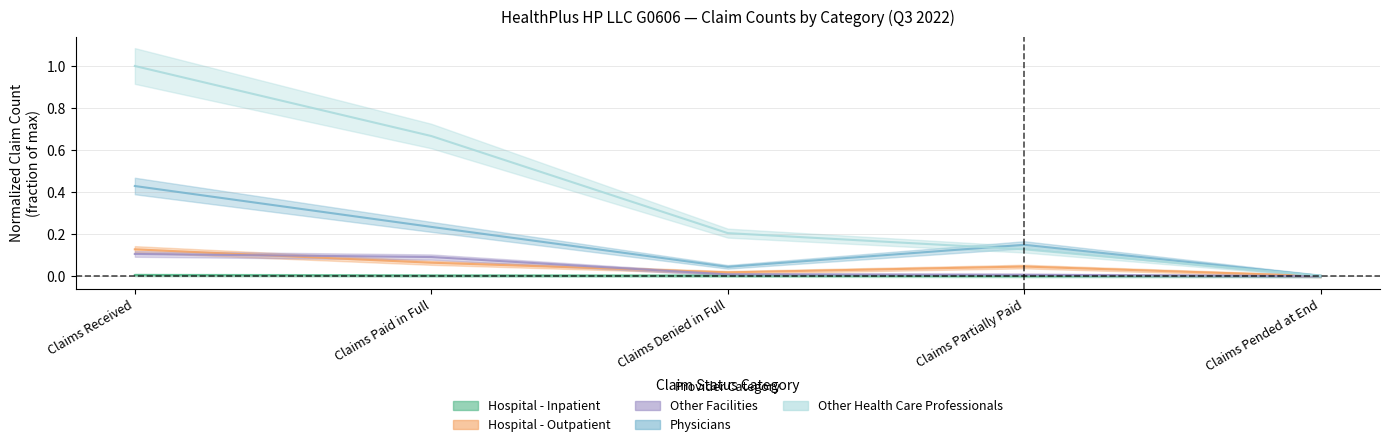

Where is Physicians nearest to the value 0?

Claims Pended at End